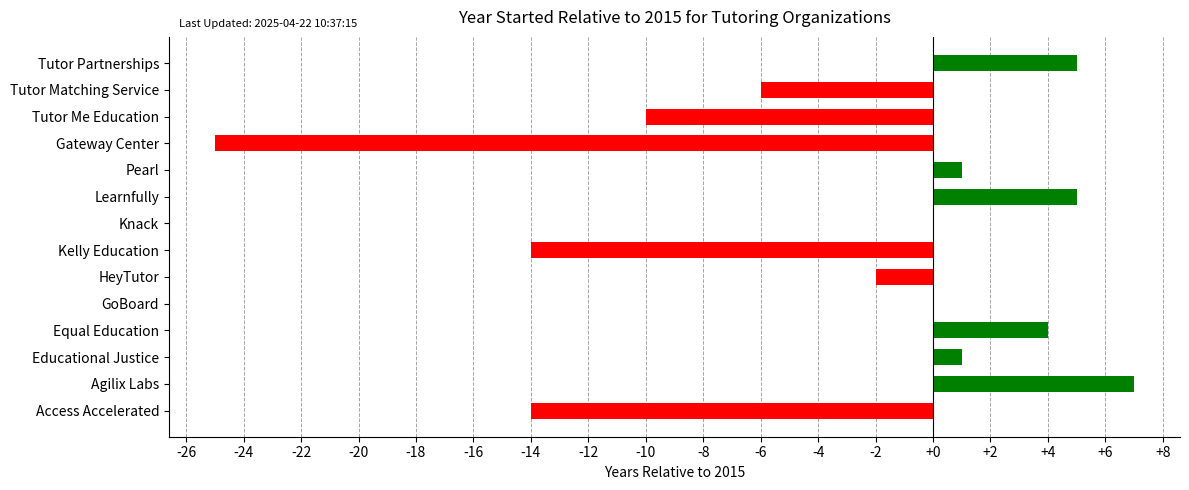

Reading left to right, list all the values displayed in this chart.

Access Accelerated=-14	Agilix Labs=7	Educational Justice=1	Equal Education=4	GoBoard=0	HeyTutor=-2	Kelly Education=-14	Knack=0	Learnfully=5	Pearl=1	Gateway Center=-25	Tutor Me Education=-10	Tutor Matching Service=-6	Tutor Partnerships=5